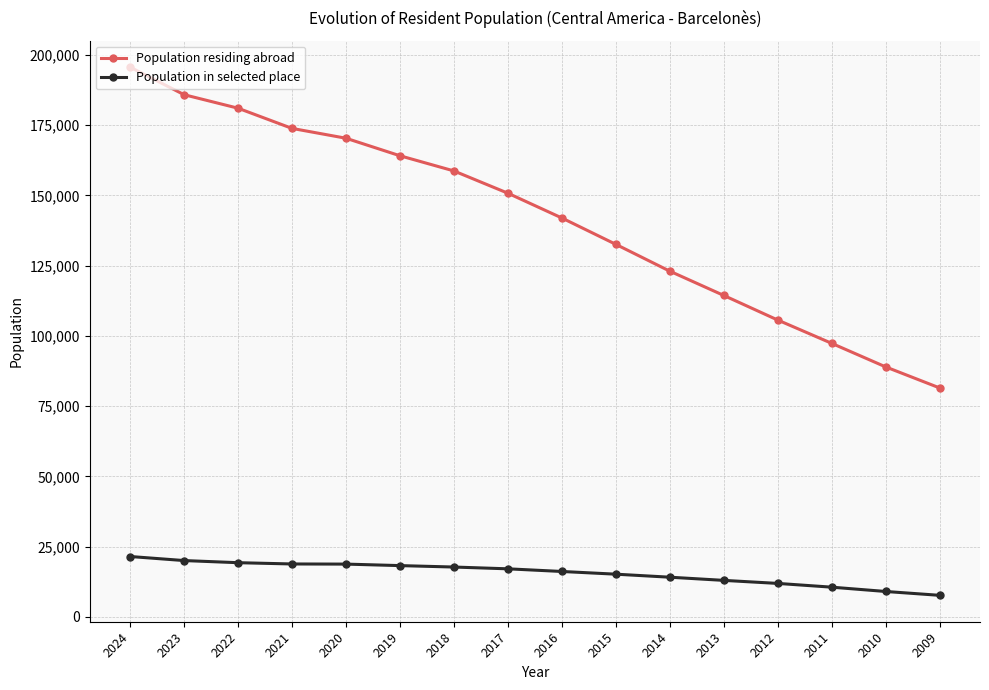

The value of Population residing abroad at 2010 is 18284. True or false?

False